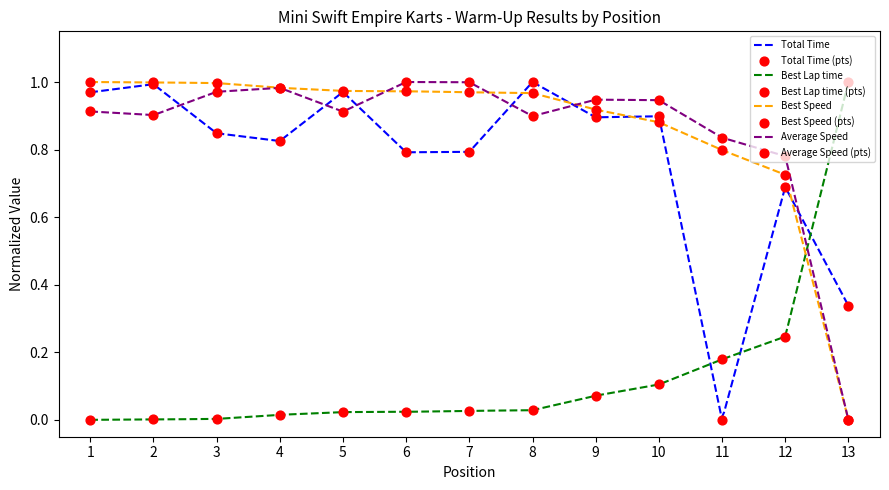

What is the total value across all series at 13?

1.3